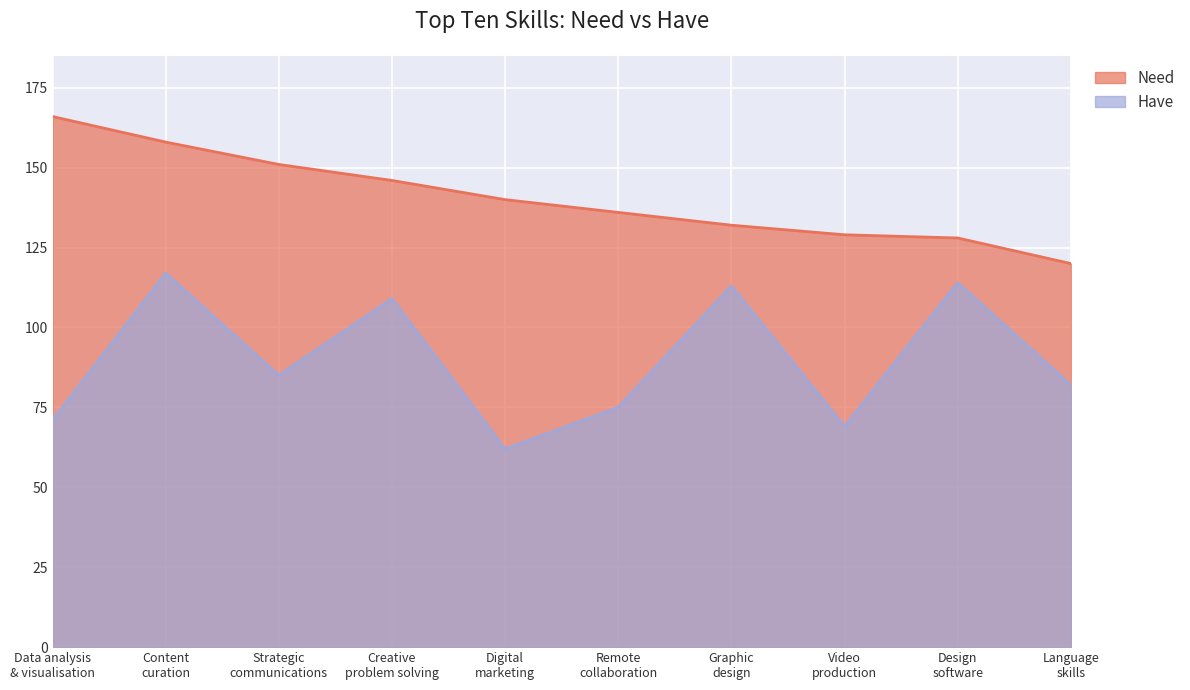

List the series in order of their peak value, highest first.

Need, Have